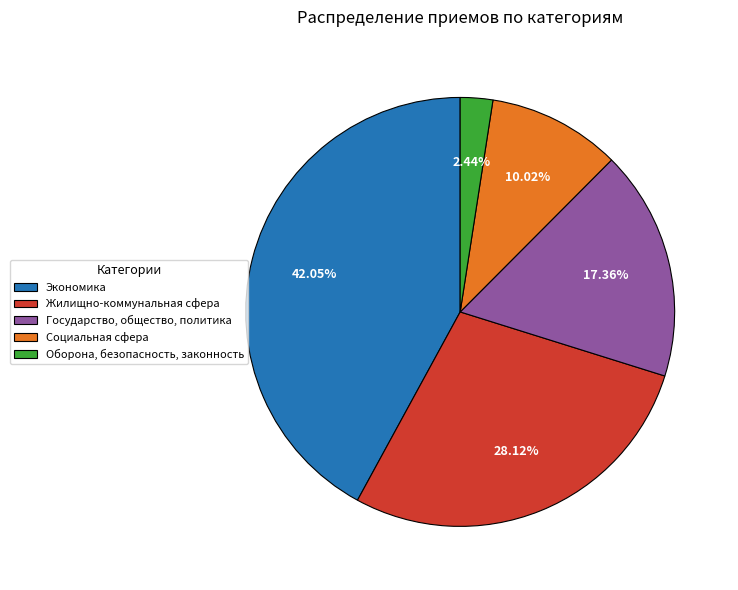

What portion of the pie excludes Оборона, безопасность, законность?

97.6%